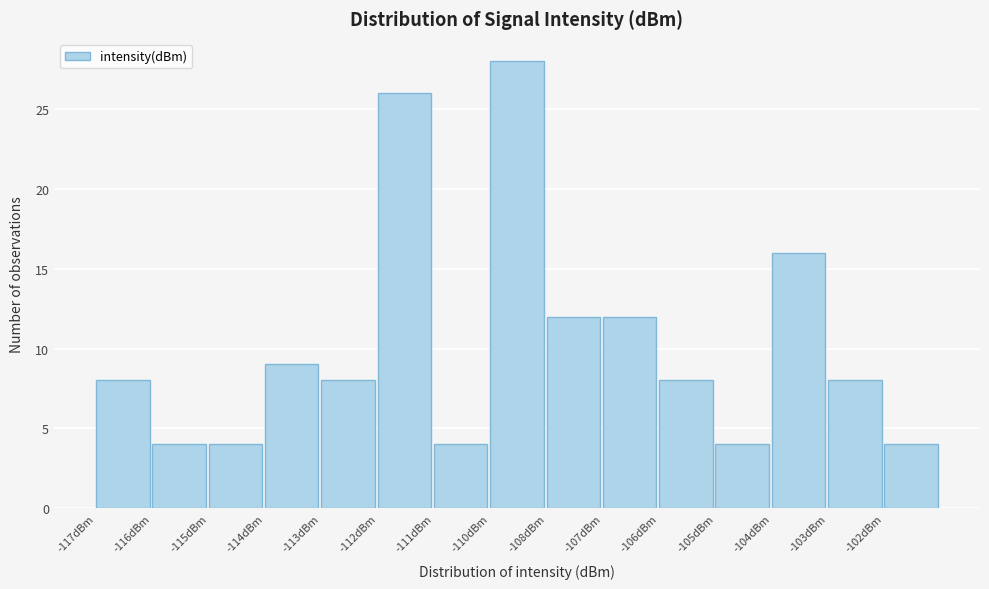

Reading left to right, extract all data points from this chart.

8	4	4	9	8	26	4	28	12	12	8	4	16	8	4